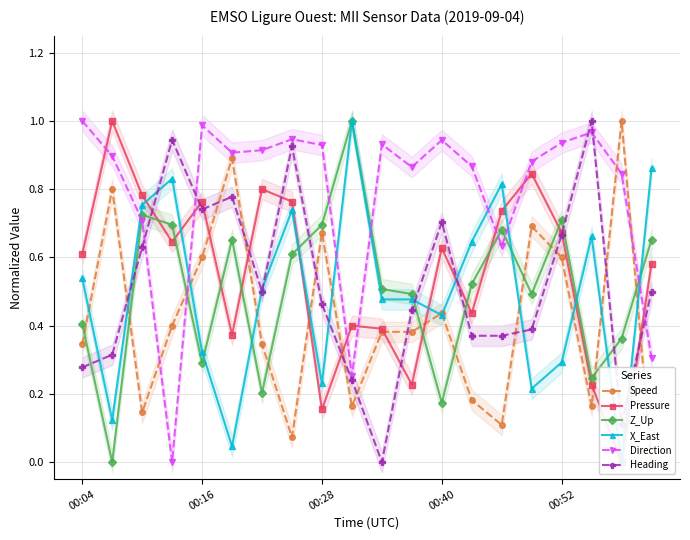

How many intersections are there between Direction and Z_Up?

7